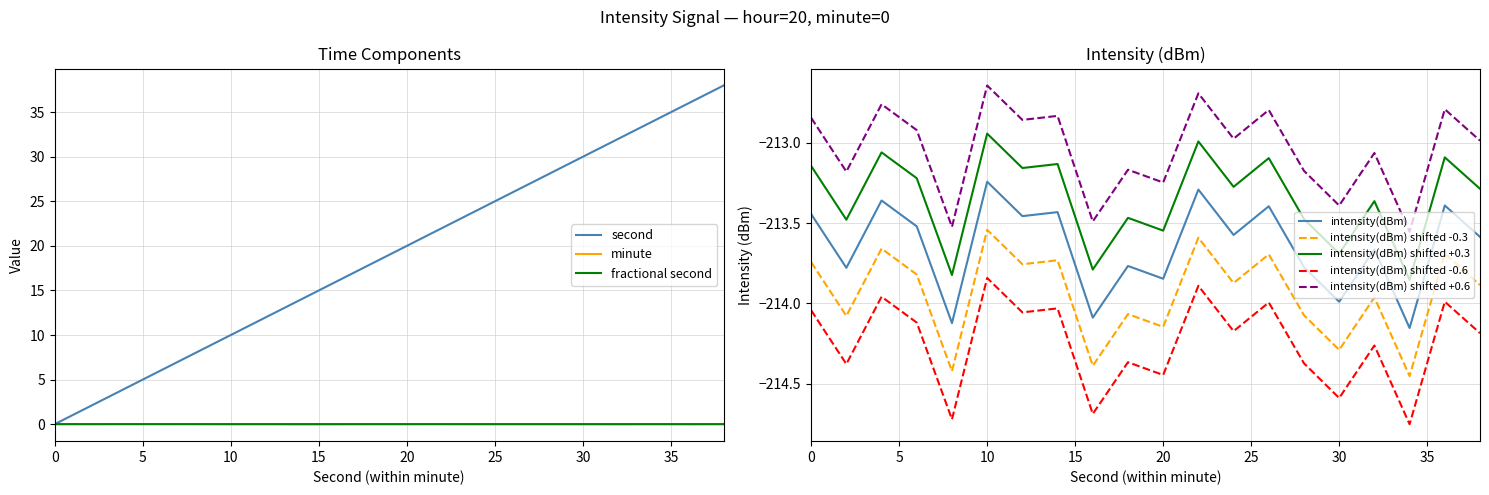

Which series has the largest range (max minus min)?

second